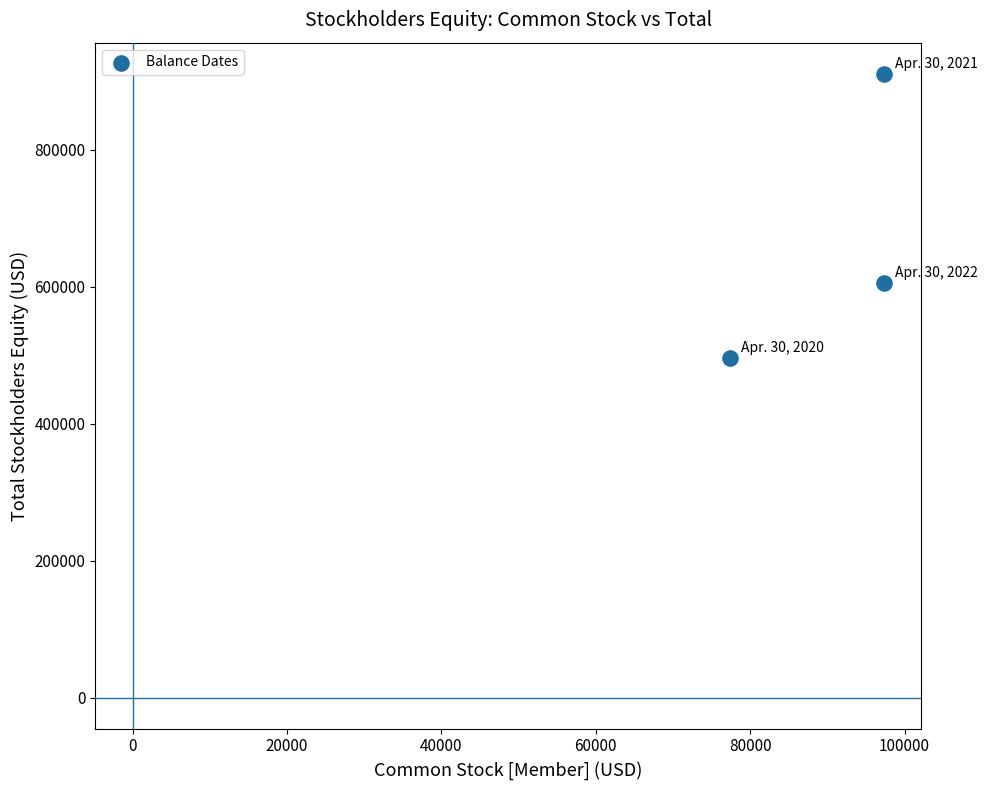

What Y value in the scatter plot is closest to 703439?

605182